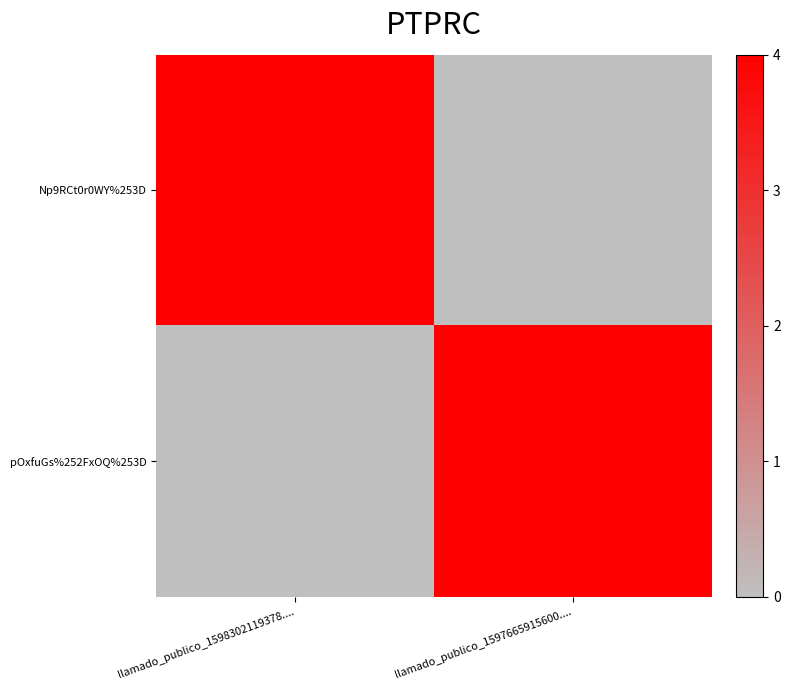

Reading left to right, extract all data points from this chart.

Np9RCt0r0WY%253D: llamado_publico_1598302119378....=452	llamado_publico_1597665915600....=0
pOxfuGs%252FxOQ%253D: llamado_publico_1598302119378....=0	llamado_publico_1597665915600....=452